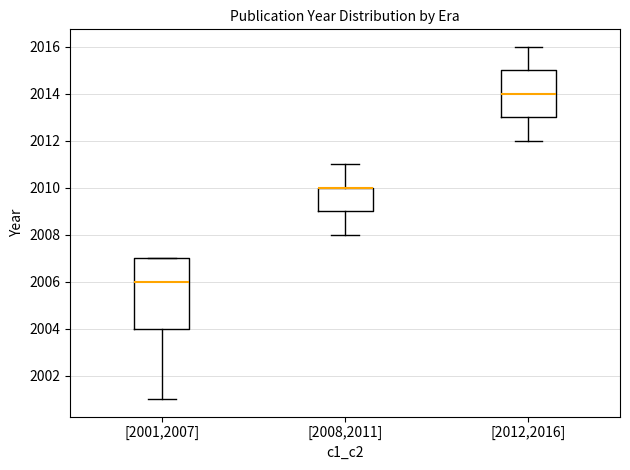

Comparing the boxes themselves (not the whiskers), which one is the tallest?

[2001,2007]